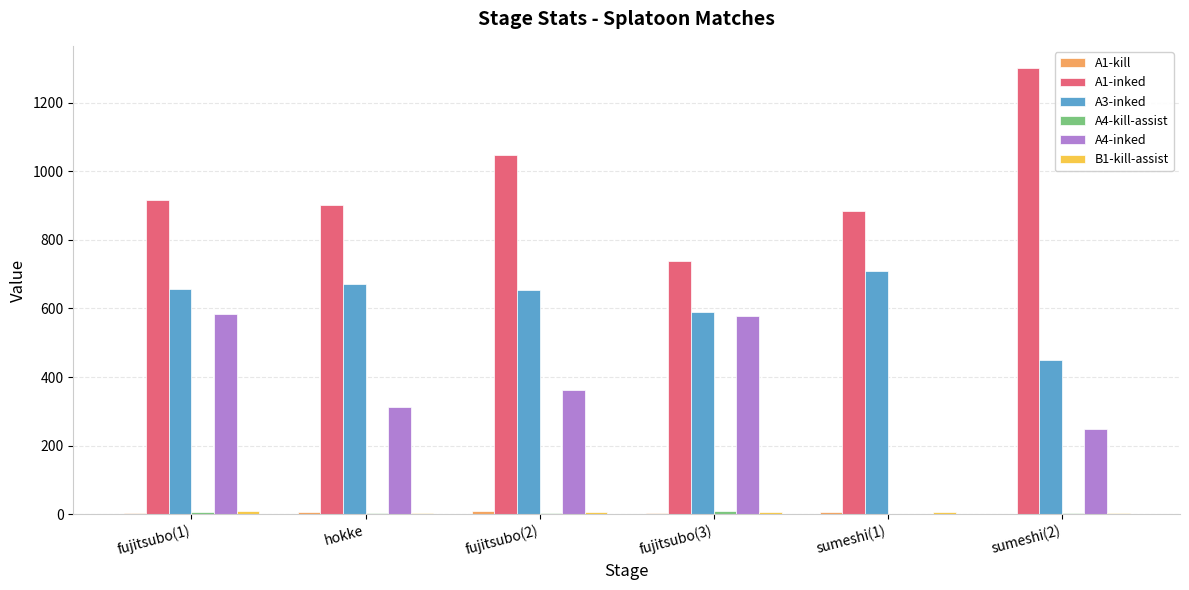

Which label corresponds to the largest value in the chart?

sumeshi(2)